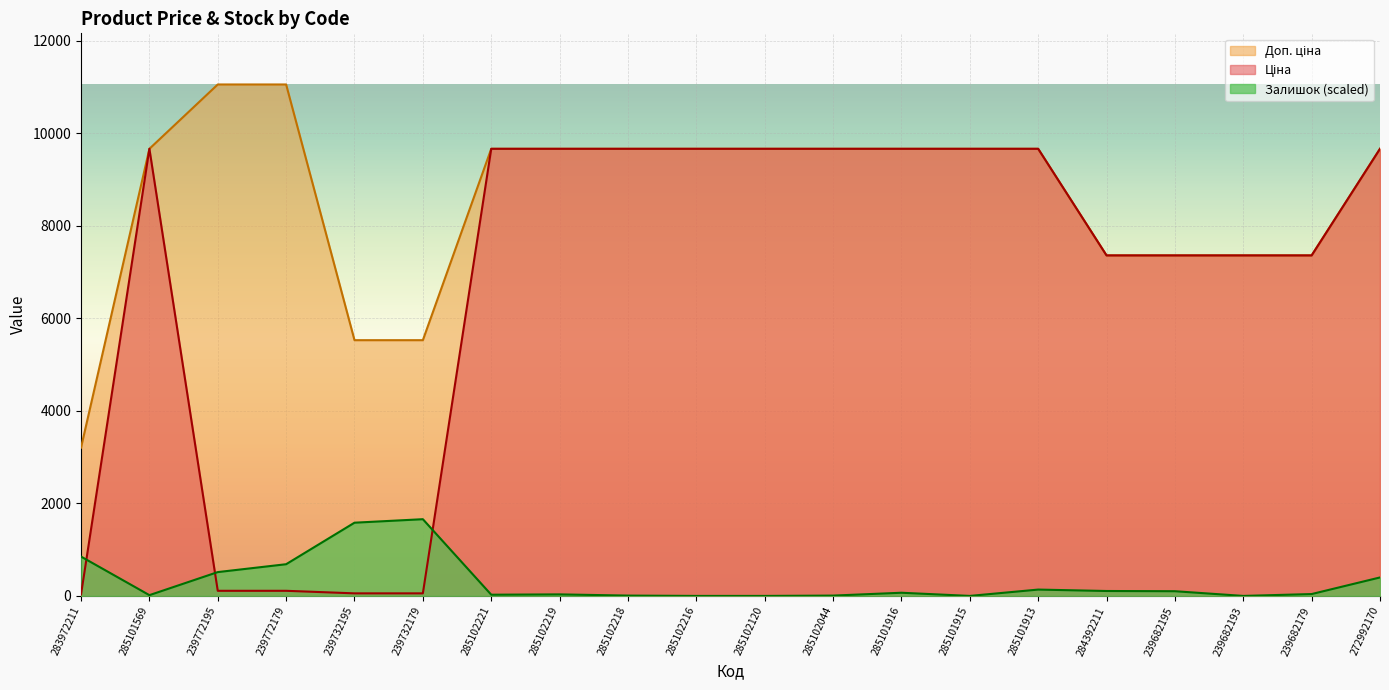

Which series has the widest spread of values?

Ціна